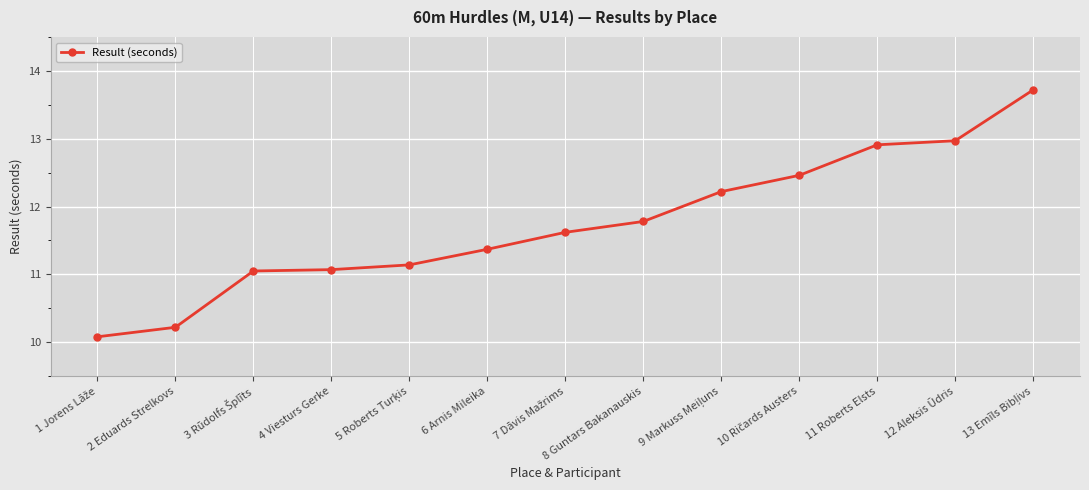

What is the maximum value shown in the chart?

13.7